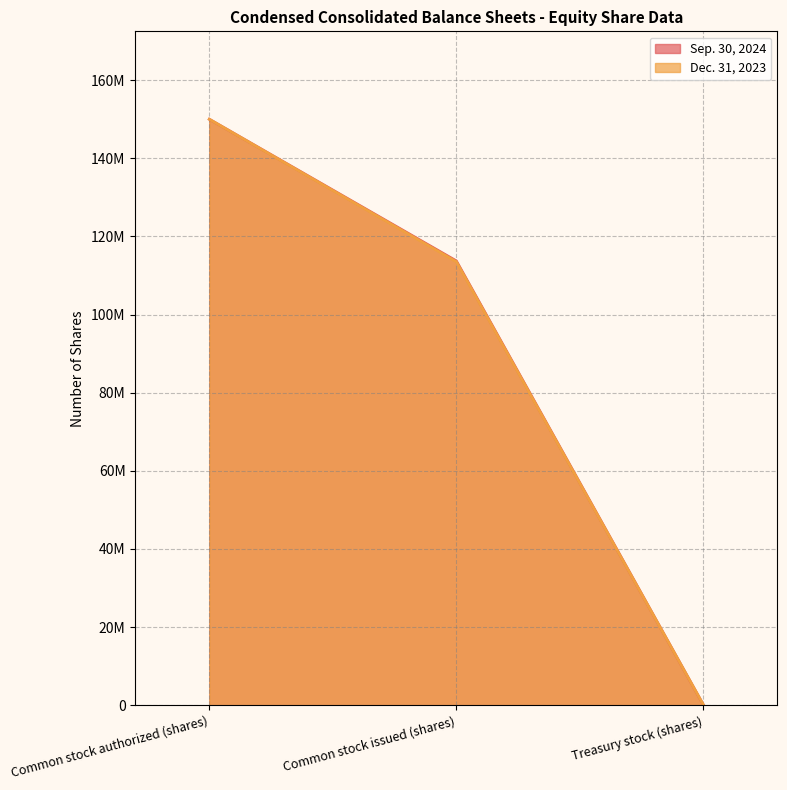

What is the value of the Dec. 31, 2023 point at the 2nd from the left?

113537689